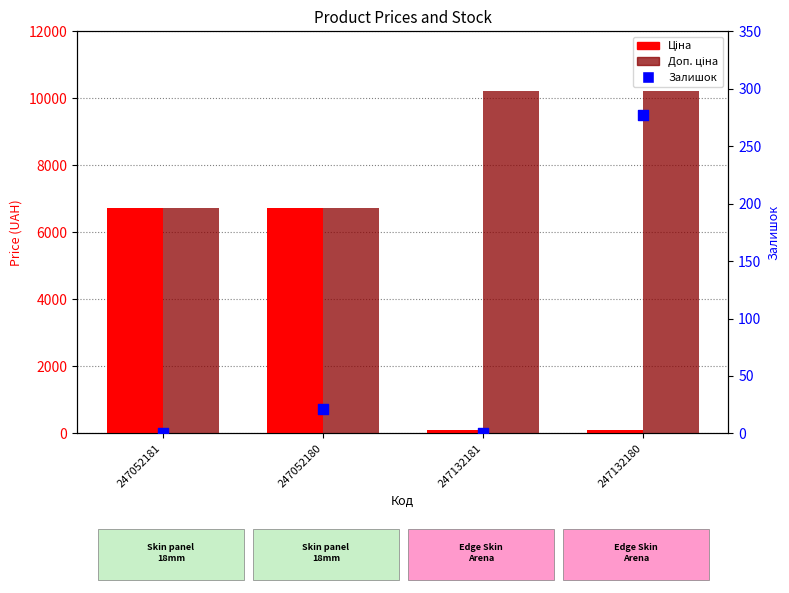

What are all the series names shown in the legend?

Ціна, Доп. ціна, Залишок